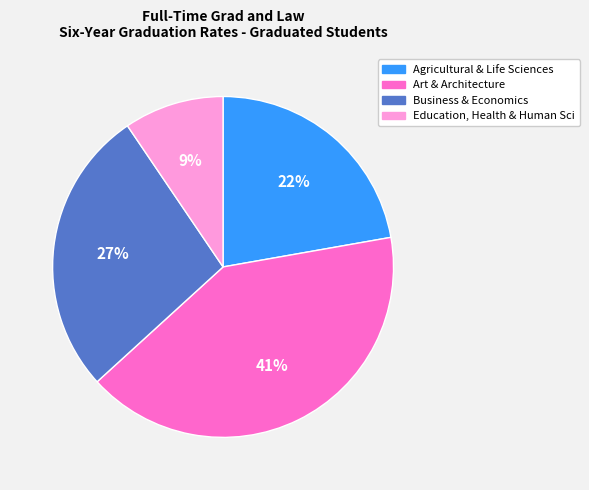

To the nearest percent, what is the difference between the Business & Economics and Education, Health & Human Sci slice percentages?

18%